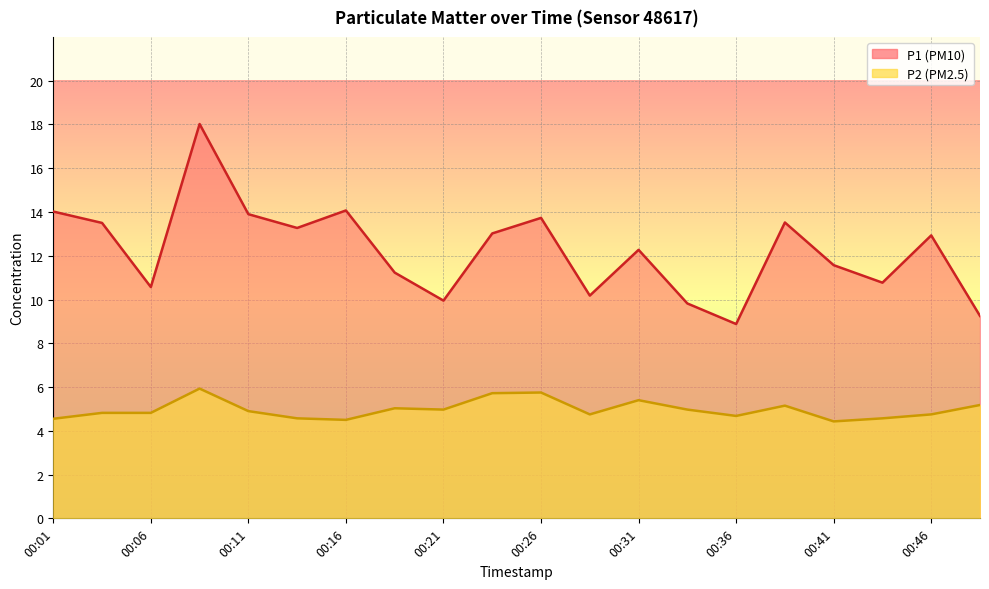

What is the minimum value shown in the chart?

4.4